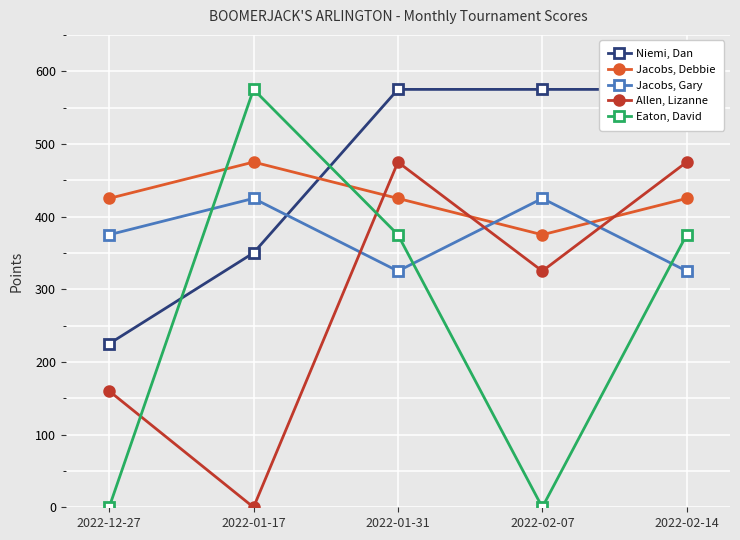

Where is Jacobs, Debbie nearest to the value 425?

2022-12-27